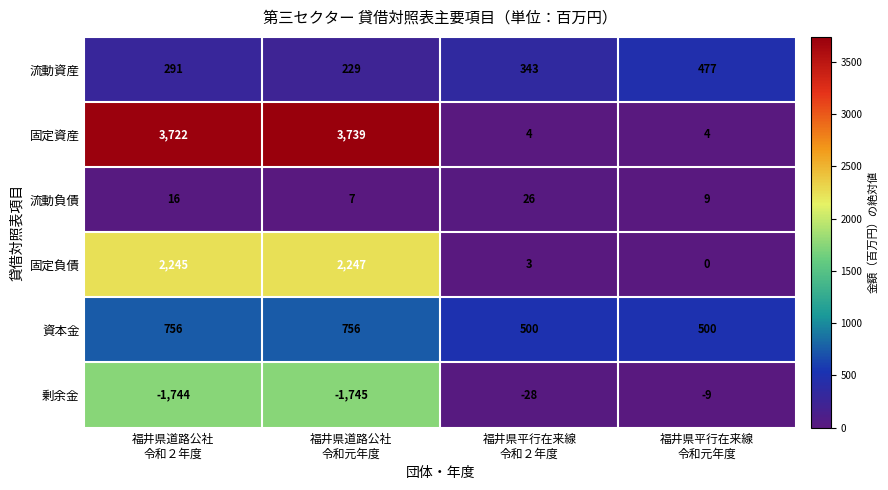

What is the average value of the 流動資産 series?

335